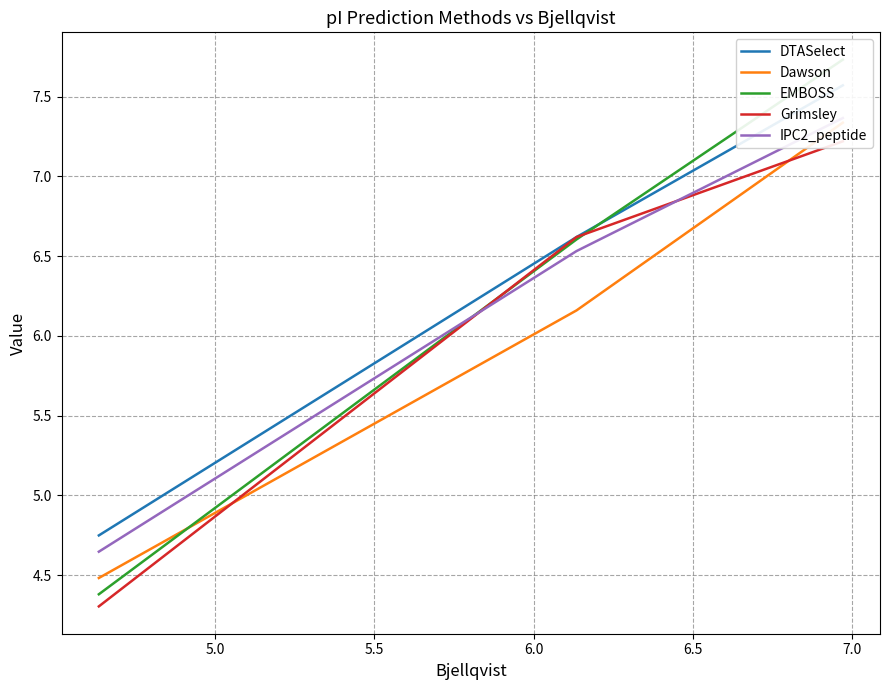

How many distinct data groups are displayed?

5